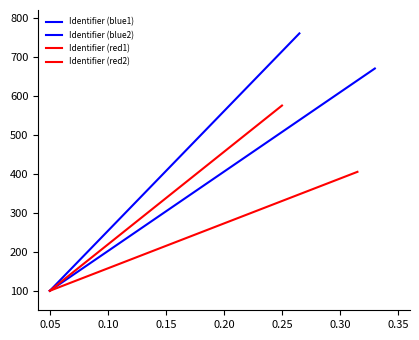

True or false: Identifier (red2) has more than 2 points higher than both neighbors.

False